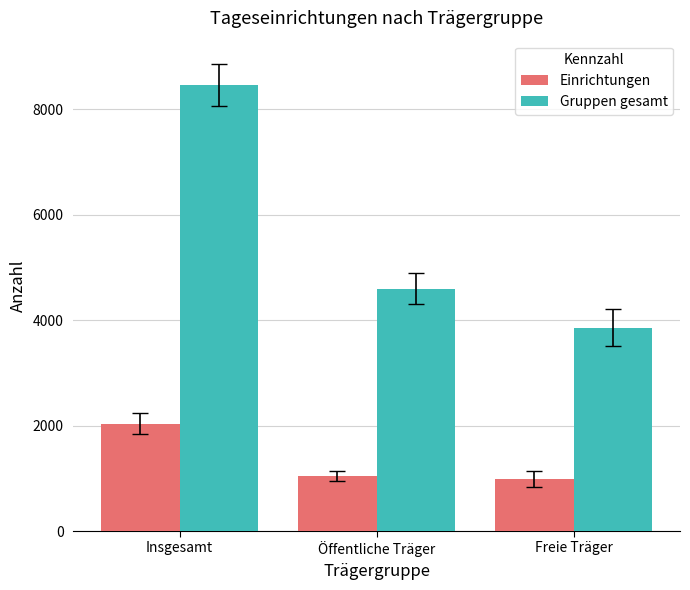

What is the maximum value shown in the chart?

8461